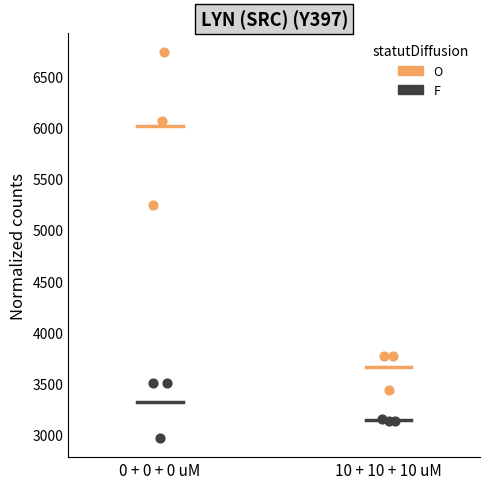

Which series reaches the minimum Y coordinate?

F